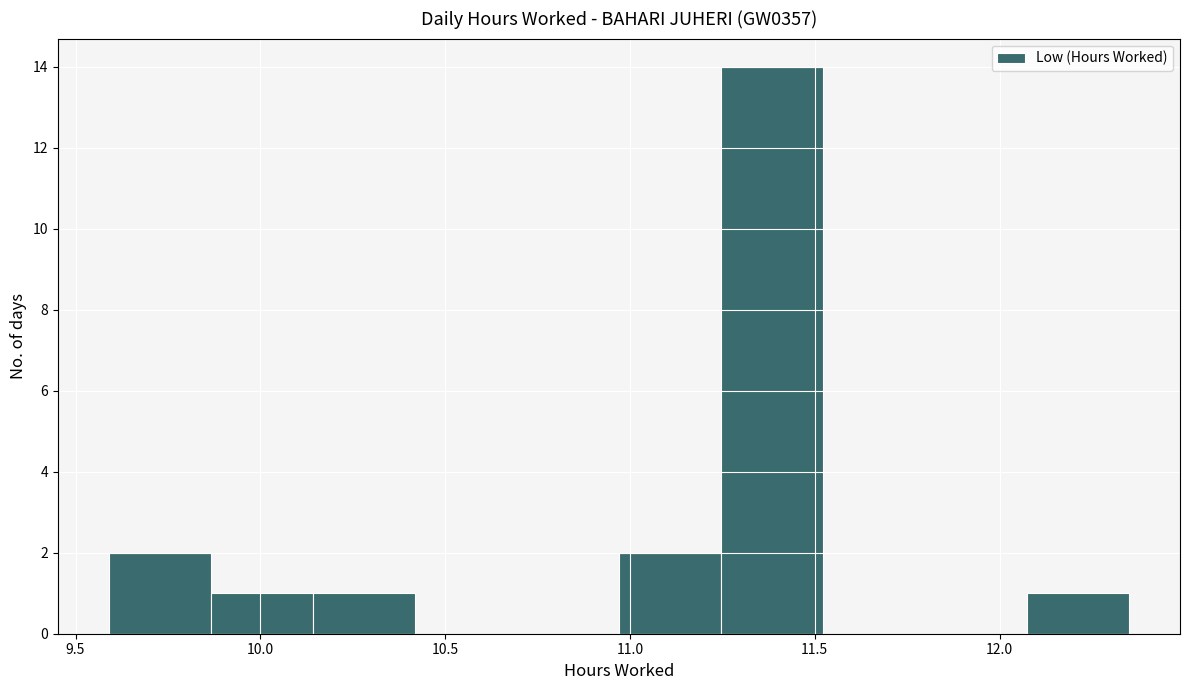

How tall is the bar that spans 10.15 to 10.40 on the x-axis? Neither the bar edges nor the heights are printed on the chart, so give them approximately, as read against the axes.

1